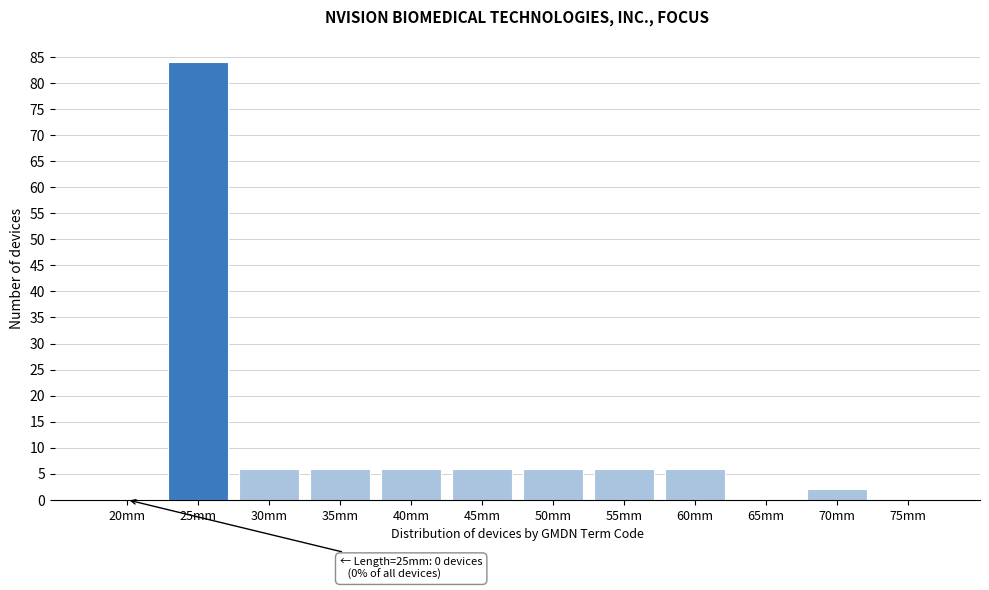

Reading left to right, extract all data points from this chart.

20mm=0	25mm=84	30mm=6	35mm=6	40mm=6	45mm=6	50mm=6	55mm=6	60mm=6	65mm=0	70mm=2	75mm=0